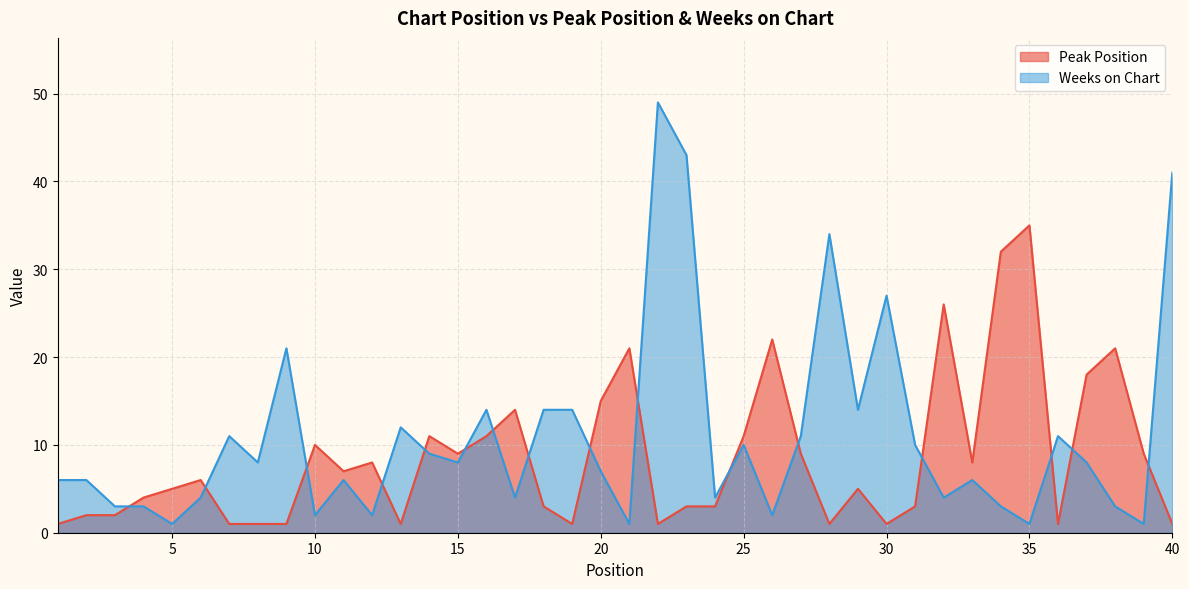

Reading left to right, list all the values displayed in this chart.

Peak Position: 1=1	2=2	3=2	4=4	5=5	6=6	7=1	8=1	9=1	10=10	11=7	12=8	13=1	14=11	15=9	16=11	17=14	18=3	19=1	20=15	21=21	22=1	23=3	24=3	25=11	26=22	27=9	28=1	29=5	30=1	31=3	32=26	33=8	34=32	35=35	36=1	37=18	38=21	39=9	40=1
Weeks on Chart: 1=6	2=6	3=3	4=3	5=1	6=4	7=11	8=8	9=21	10=2	11=6	12=2	13=12	14=9	15=8	16=14	17=4	18=14	19=14	20=7	21=1	22=49	23=43	24=4	25=10	26=2	27=11	28=34	29=14	30=27	31=10	32=4	33=6	34=3	35=1	36=11	37=8	38=3	39=1	40=41